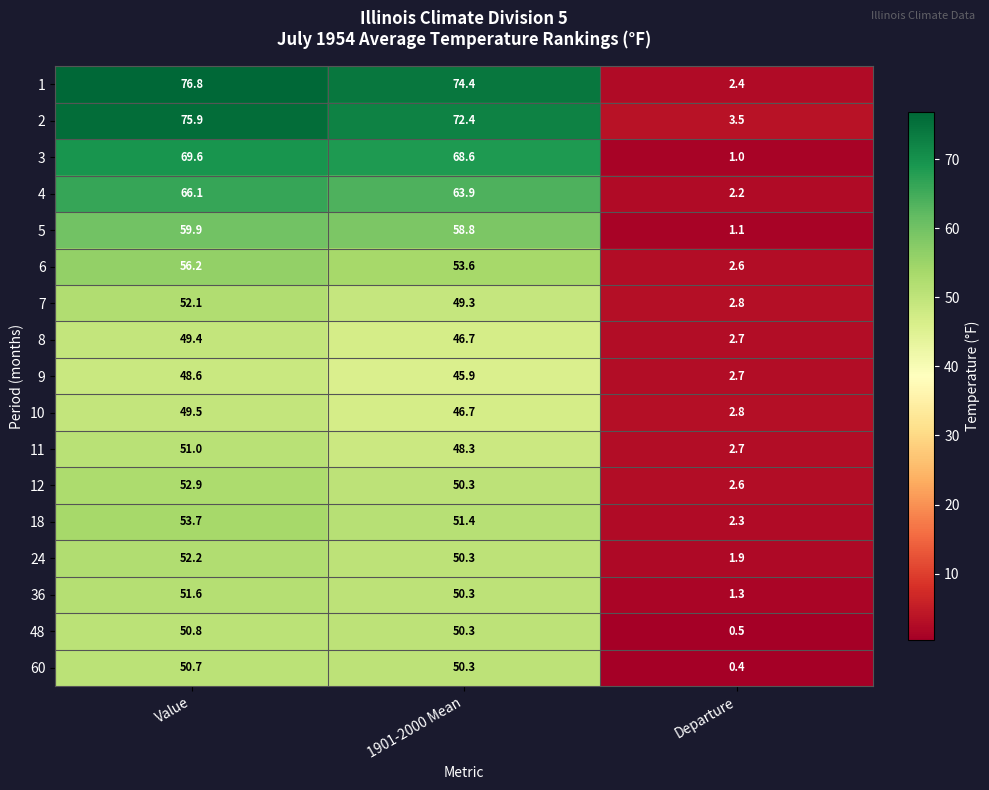

What is the difference between the maximum and second lowest values in the 7 series?

2.8